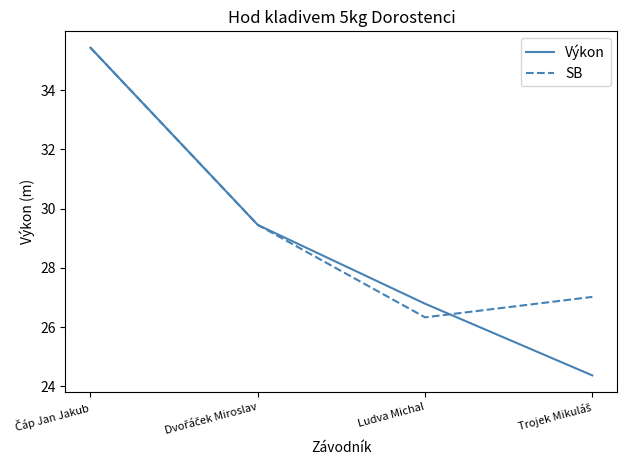

True or false: Výkon and SB intersect in this chart.

True